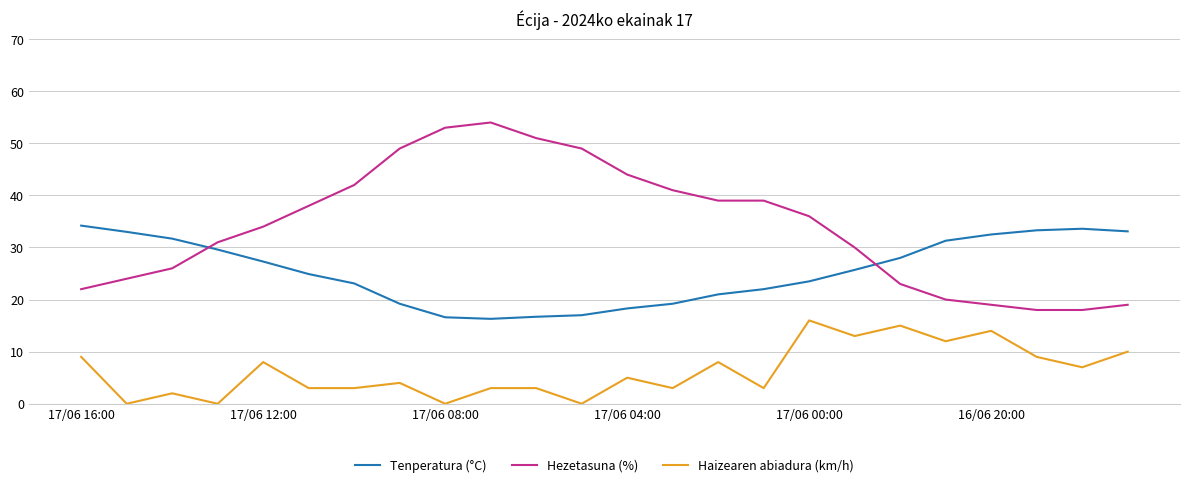

True or false: Hezetasuna (%) and Haizearen abiadura (km/h) cross at least once.

False